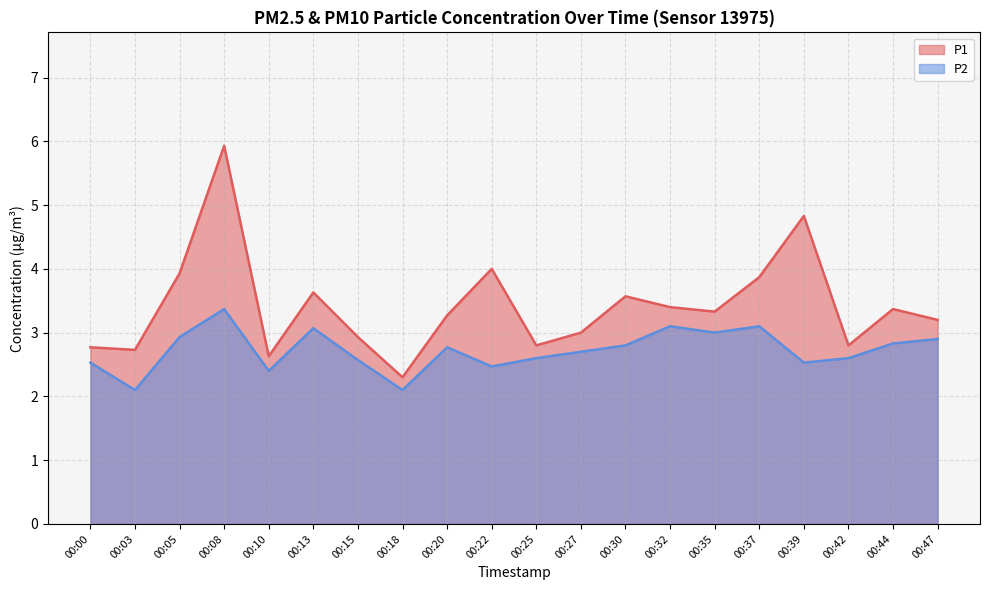

What is the difference between the maximum and minimum values in the P2 series?

1.3